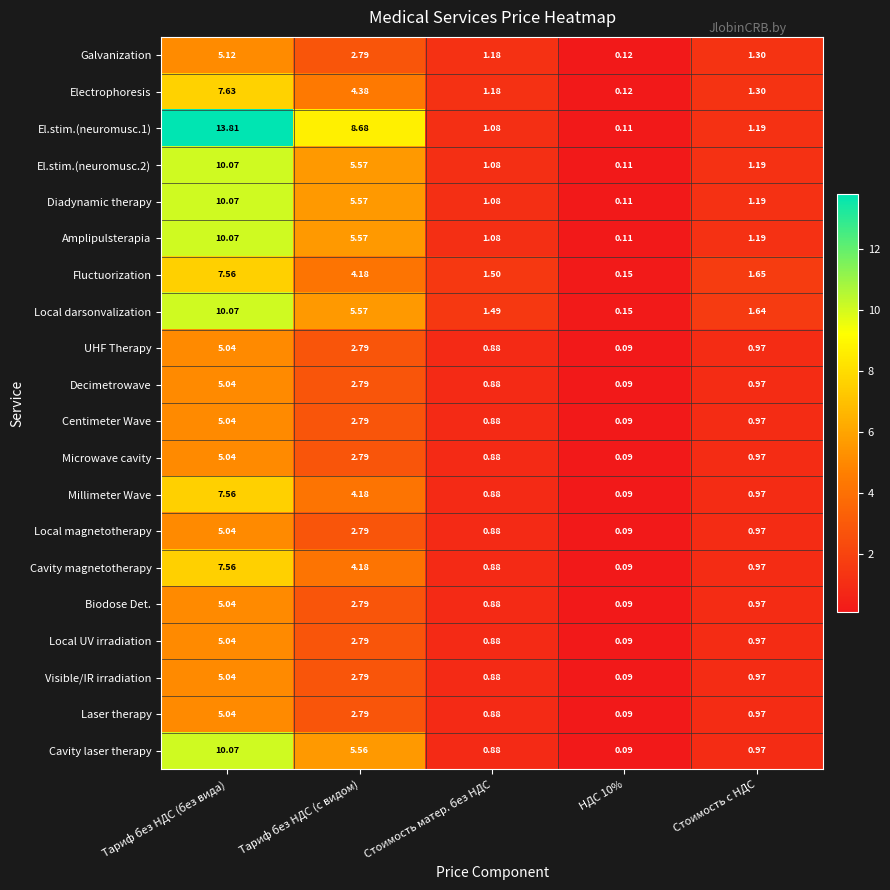

At which category does the chart reach its peak across all series?

Тариф без НДС (без вида)